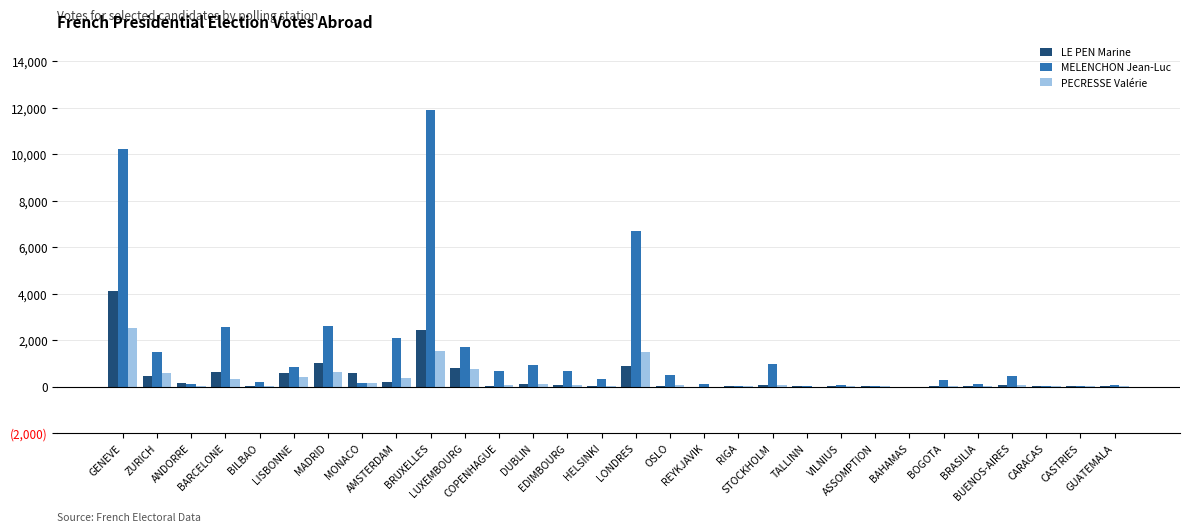

Rank the series by their maximum value, from highest to lowest.

MELENCHON Jean-Luc, LE PEN Marine, PECRESSE Valérie